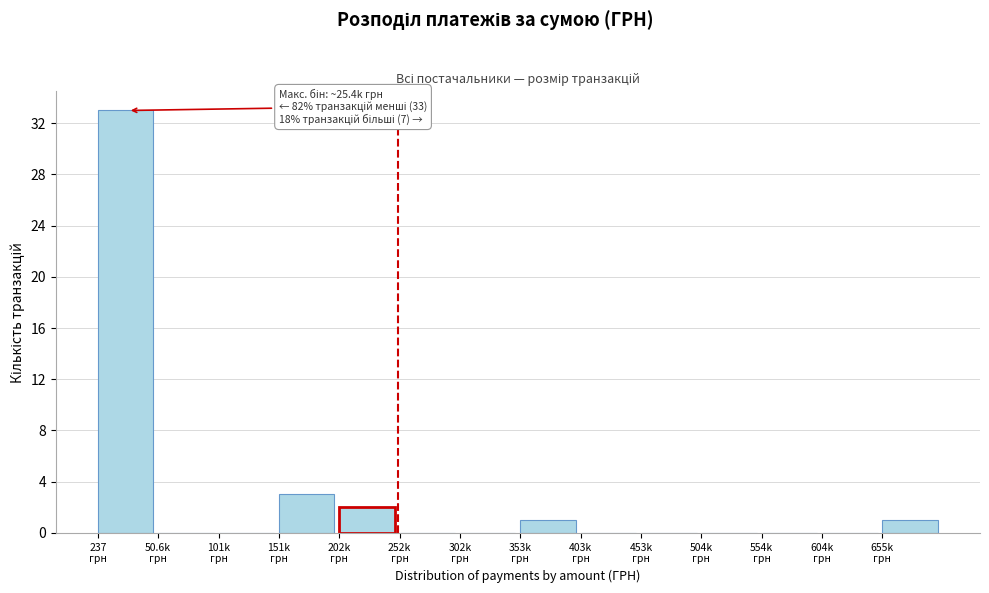

What is the greatest value displayed?

33